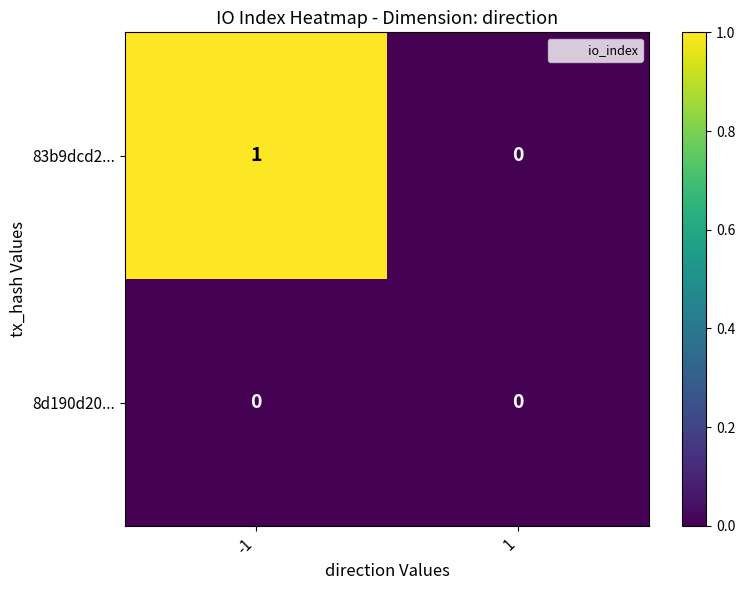

Which series changed the most between -1 and 1?

83b9dcd2...